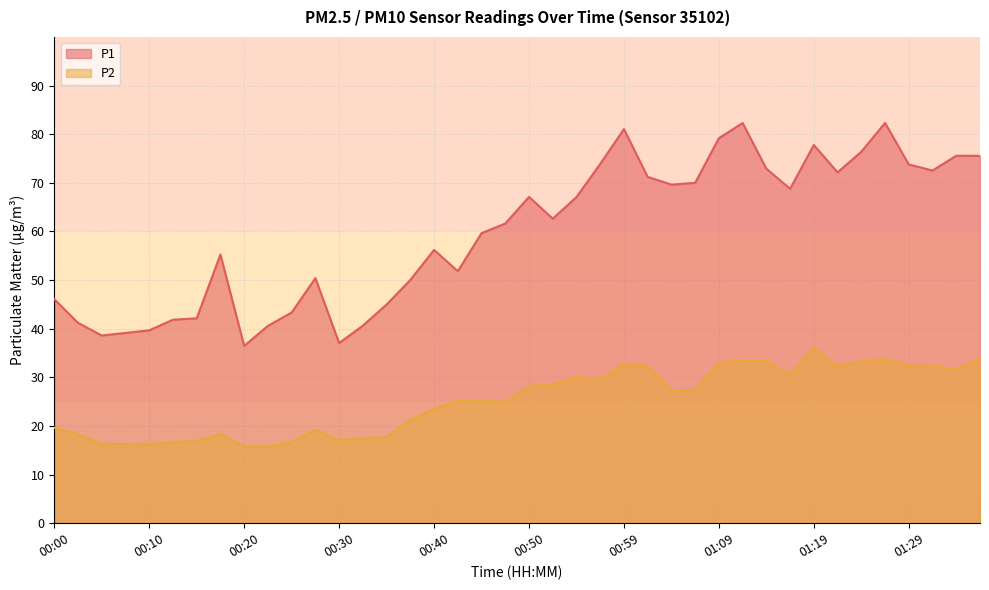

What is the total value across all series at 00:05?

54.9